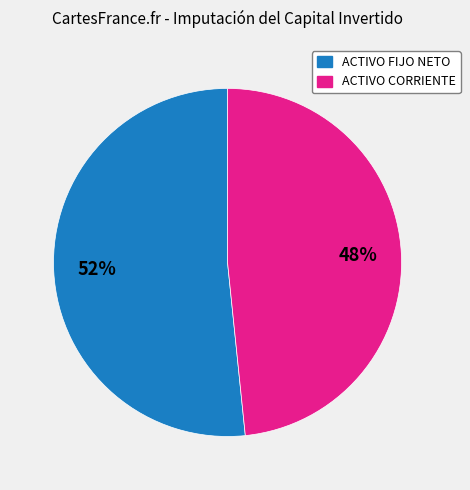

Is the sum of ACTIVO CORRIENTE and ACTIVO FIJO NETO greater than half?

Yes